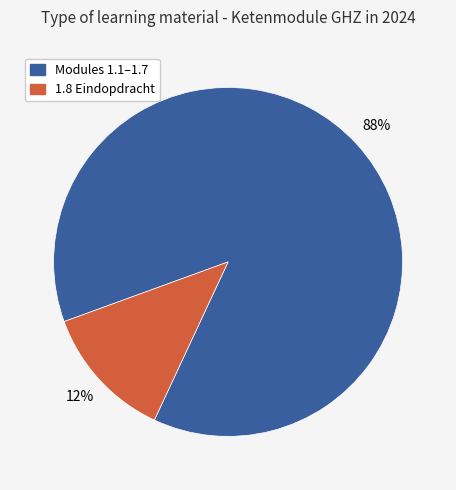

Is there any slice that represents more than half of the pie?

Yes